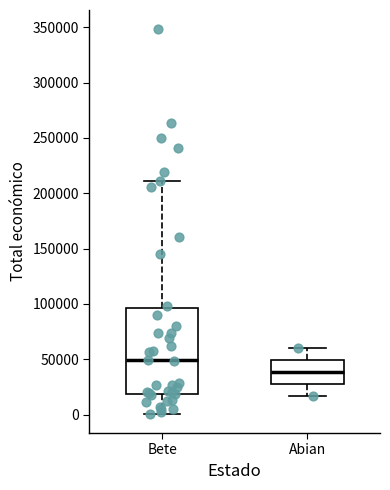

Comparing the boxes themselves (not the whiskers), which one is the tallest?

Bete